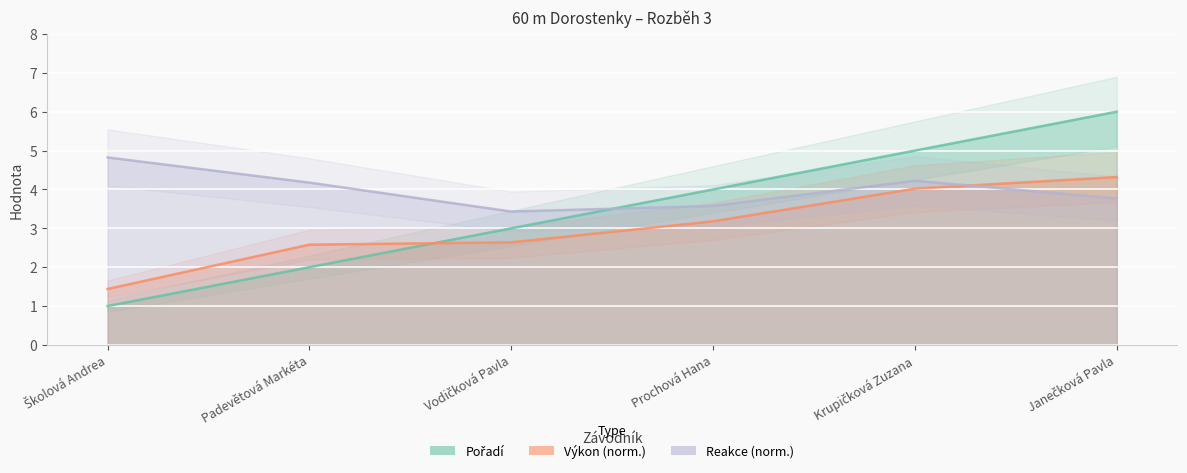

Which series has the largest total across all categories?

Reakce